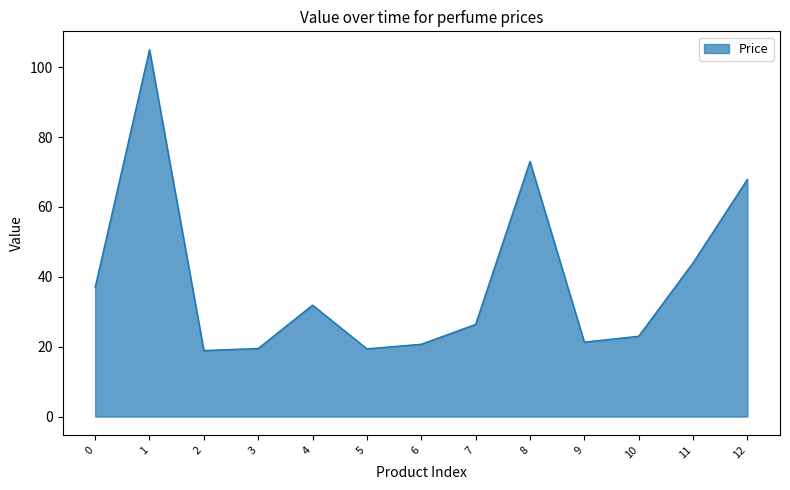

How many categories are shown in the chart?

13